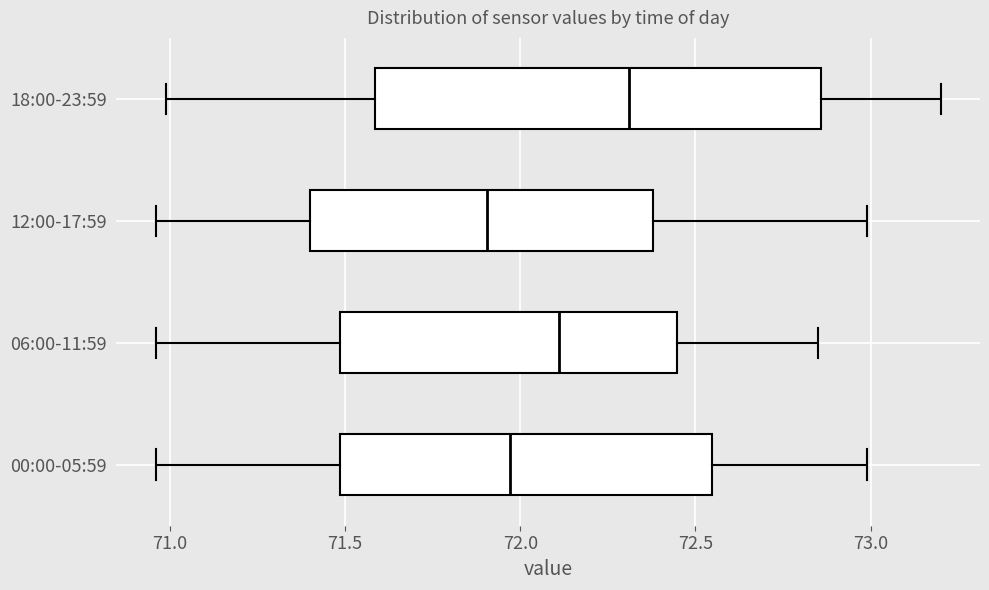

Comparing the boxes themselves (not the whiskers), which one is the widest?

18:00-23:59